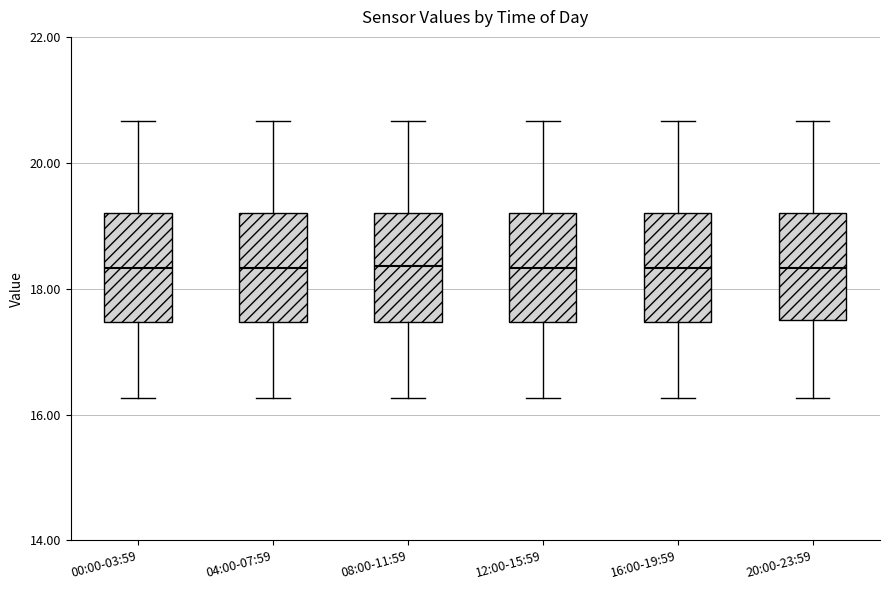

Reading left to right, transcribe this box plot: for each box, give where its median line is, the range the box spans, and where its two whiskers end, as read against the y-axis. The values are not printed on the chart, so give them approximately, as read against the axis.

00:00-03:59: median 18.4, box 17.4 to 19.2, whiskers 16.2 to 20.6
04:00-07:59: median 18.4, box 17.4 to 19.2, whiskers 16.2 to 20.6
08:00-11:59: median 18.4, box 17.4 to 19.2, whiskers 16.2 to 20.6
12:00-15:59: median 18.4, box 17.4 to 19.2, whiskers 16.2 to 20.6
16:00-19:59: median 18.4, box 17.4 to 19.2, whiskers 16.2 to 20.6
20:00-23:59: median 18.4, box 17.4 to 19.2, whiskers 16.2 to 20.6